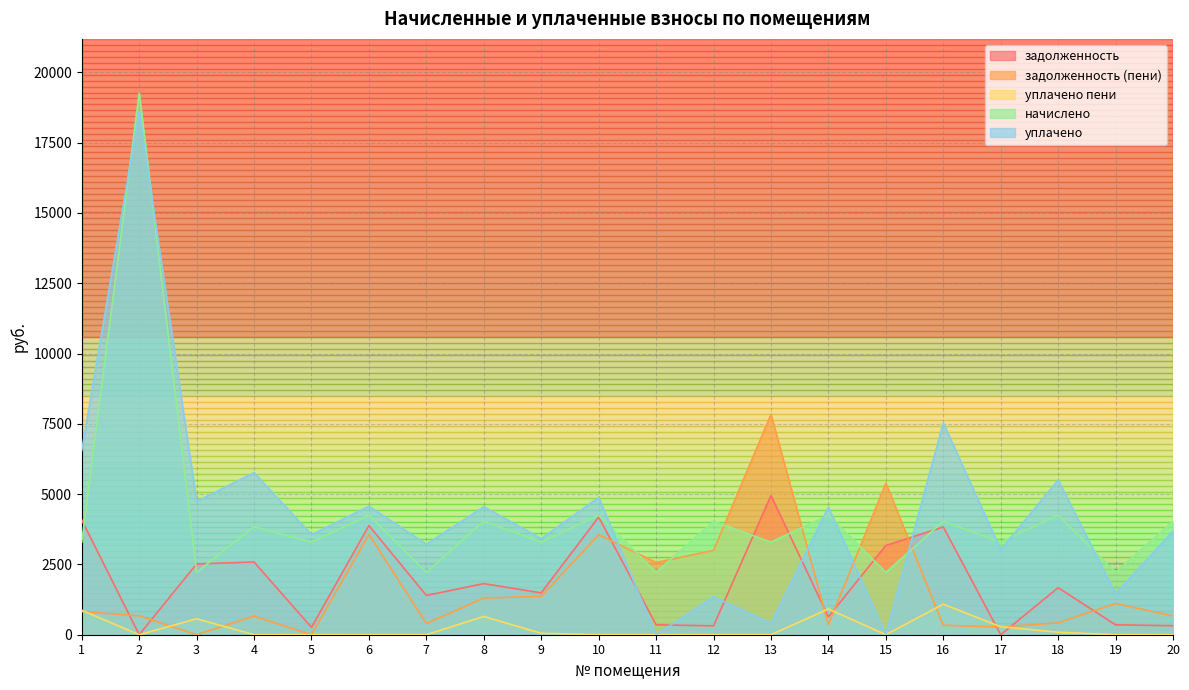

True or false: начислено and уплачено intersect in this chart.

True